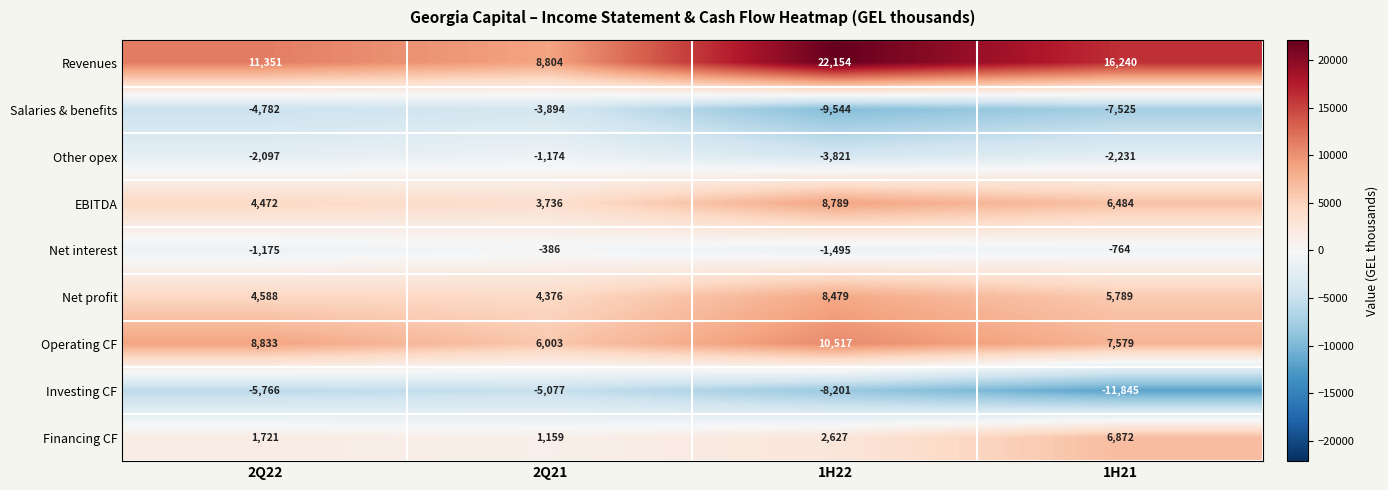

List the labels in order of Operating CF value, largest first.

1H22, 2Q22, 1H21, 2Q21